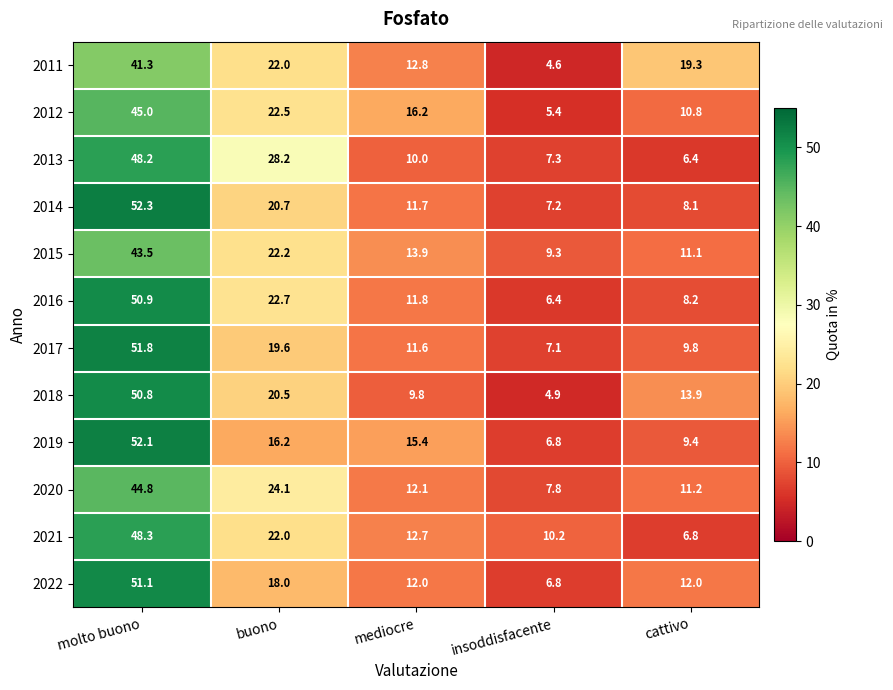

Which series has the largest range (max minus min)?

2018